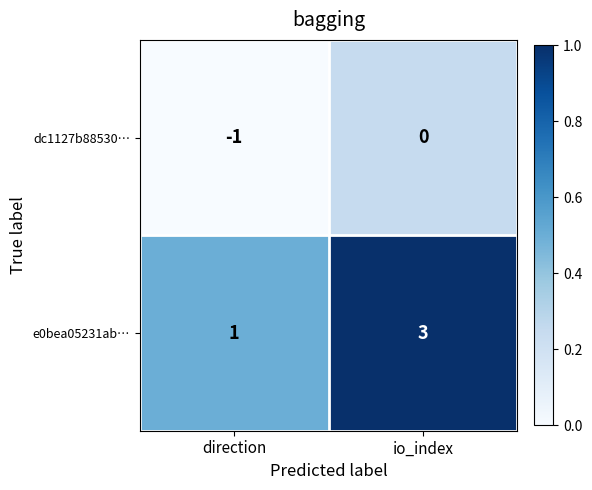

Read the e0bea05231ab… value at io_index.

3